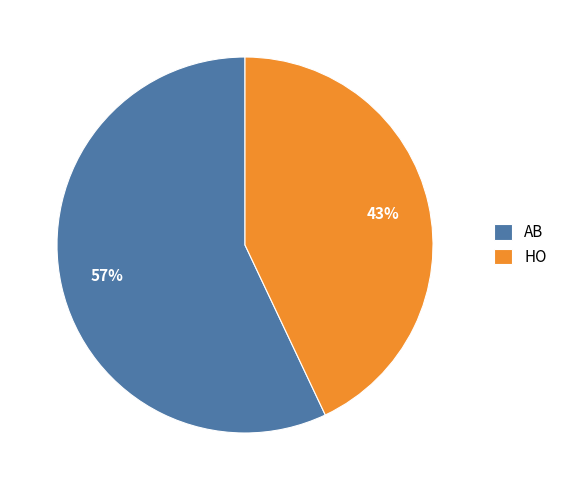

To the nearest percent, what is the difference between the largest and smallest slice percentages?

14%